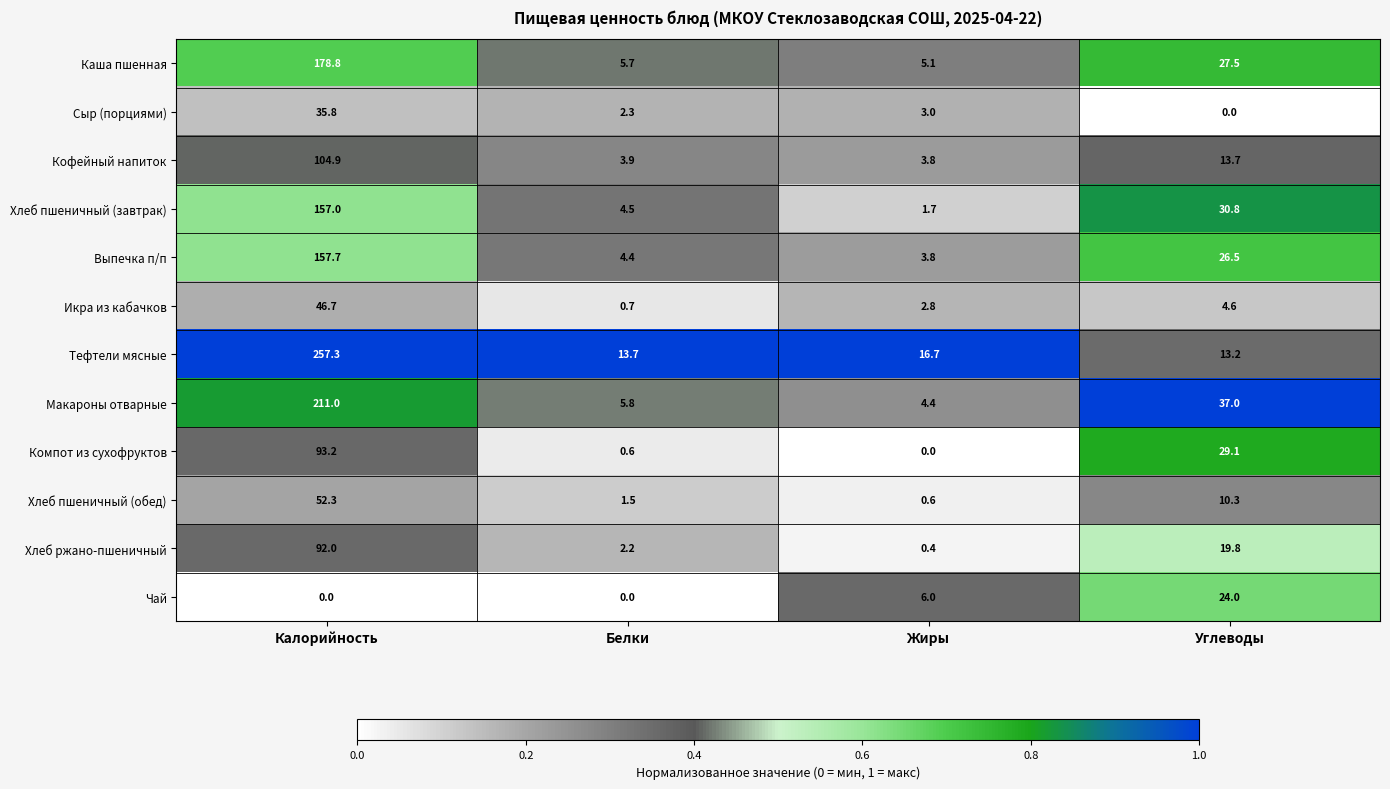

What is the sum of all Чай values?

30.0